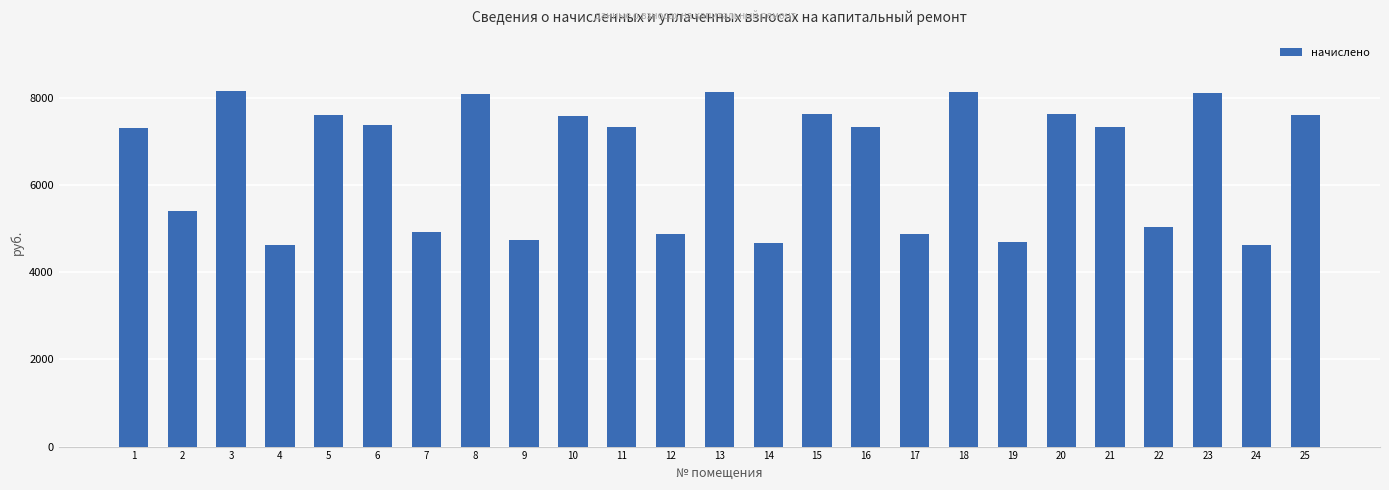

What is the difference between the second highest and minimum values?

3514.9